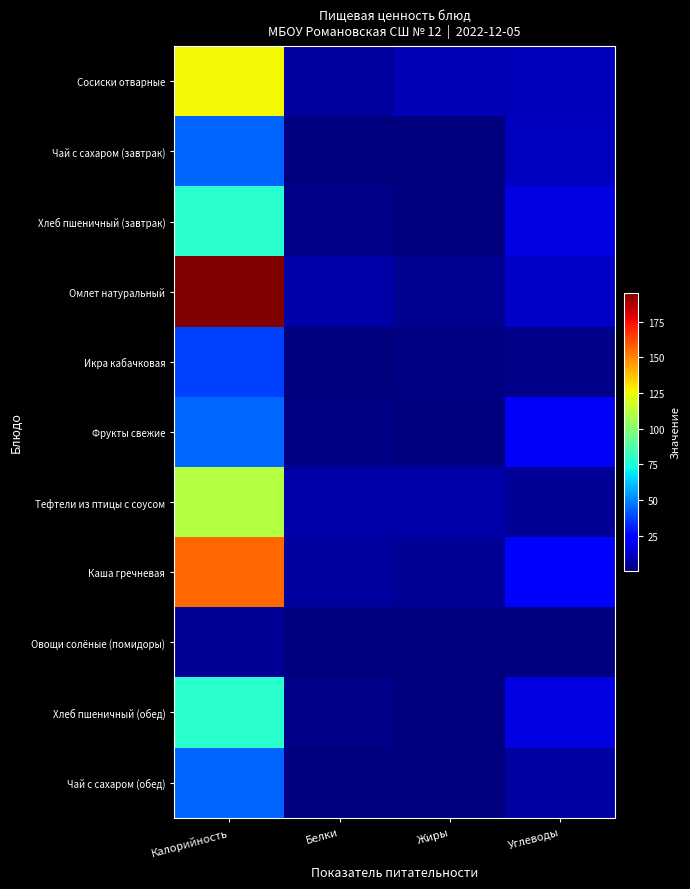

Which series changed the most between Калорийность and Жиры?

Омлет натуральный